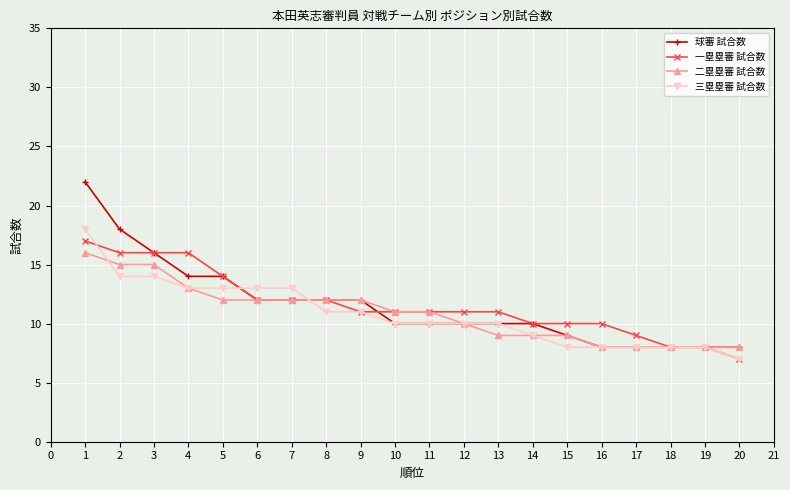

How many data points does each series have?

20